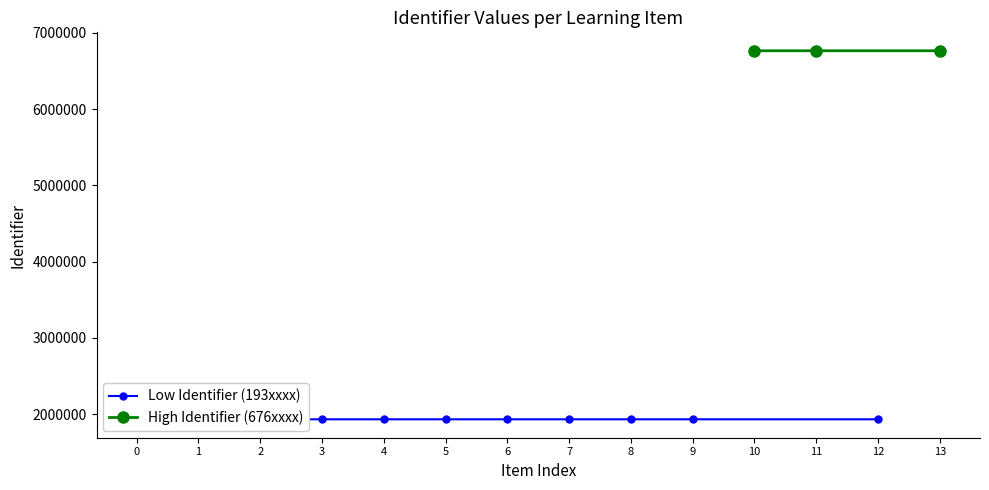

Count the number of values greater than 1931750.

6